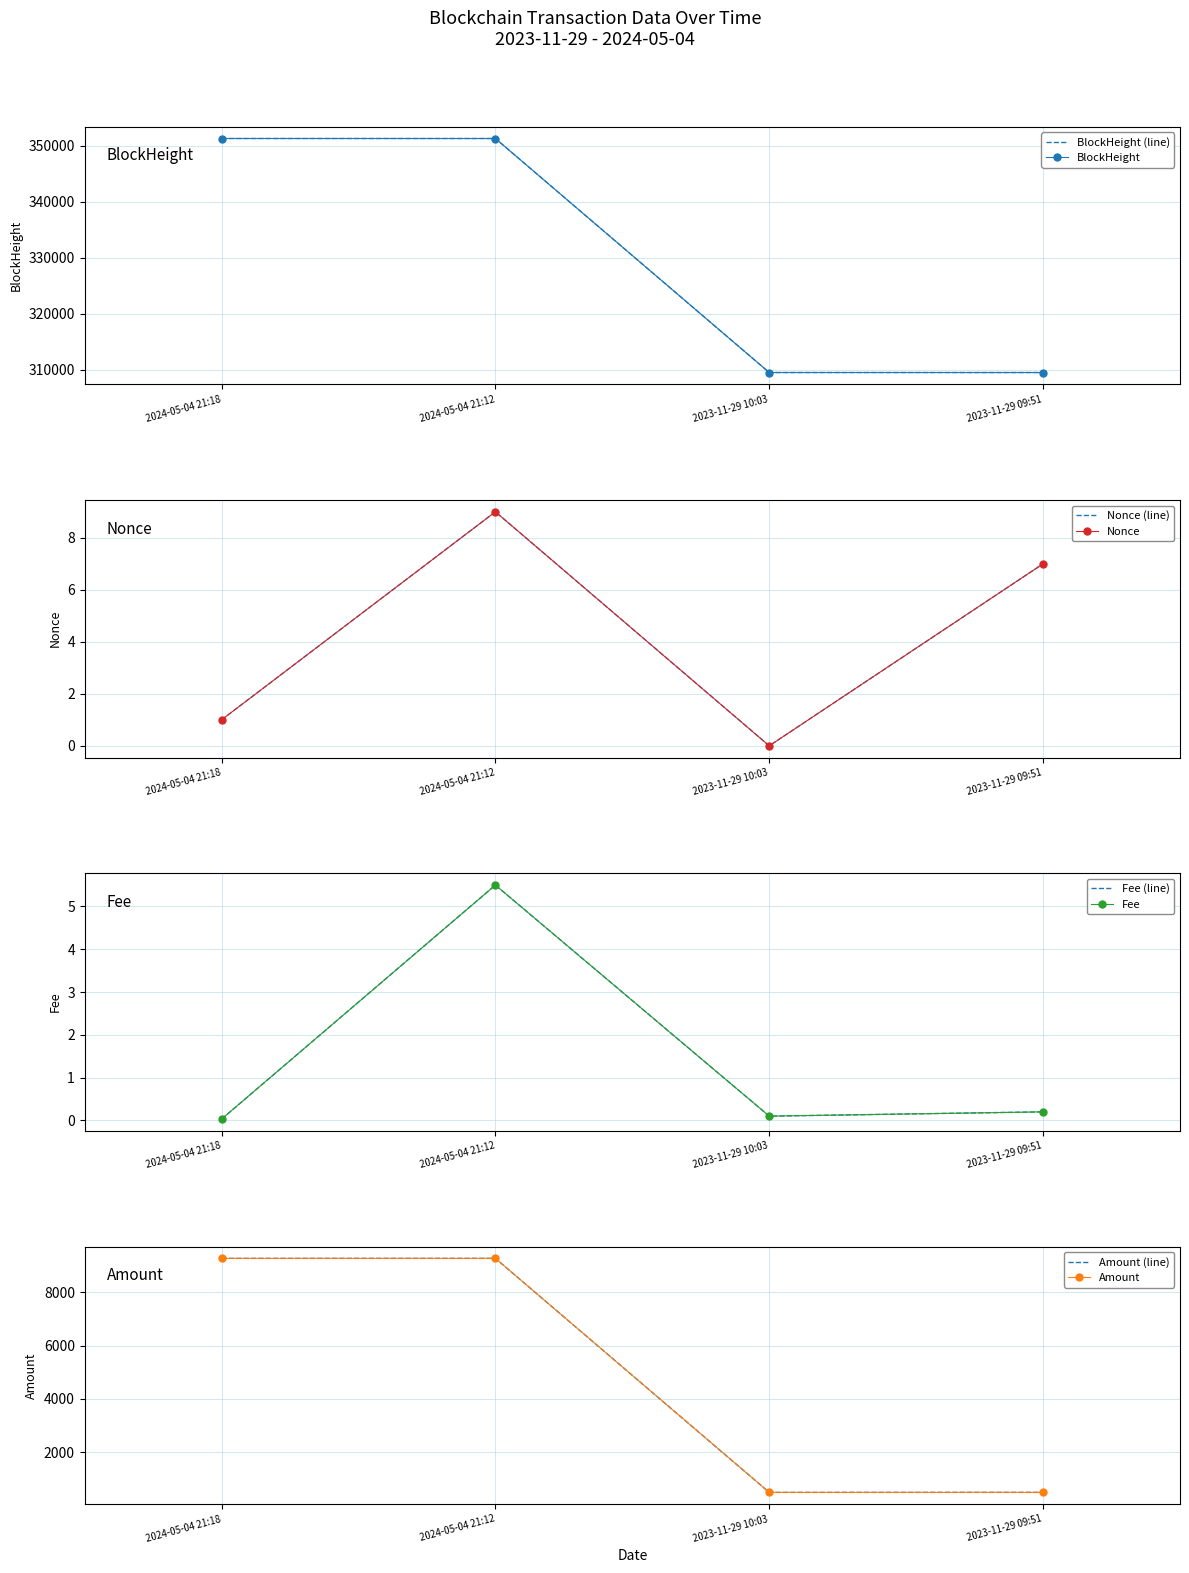

True or false: BlockHeight and Fee cross at least once.

False